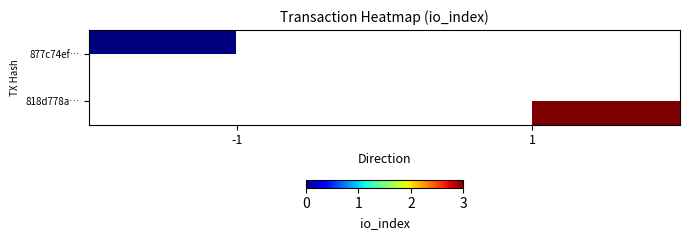

Is the value of 818d778a… at -1 greater than the value of 877c74ef… at 1?

No